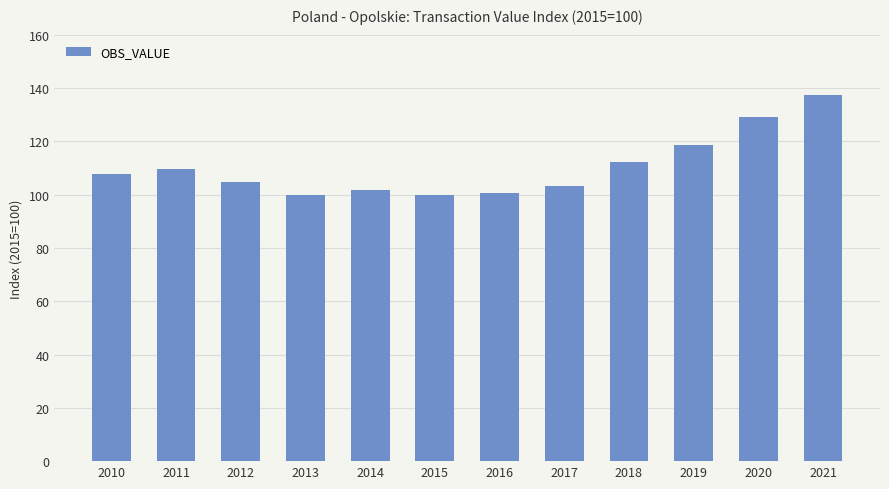

The chart shows a value of 101.8 at 2014. True or false?

True